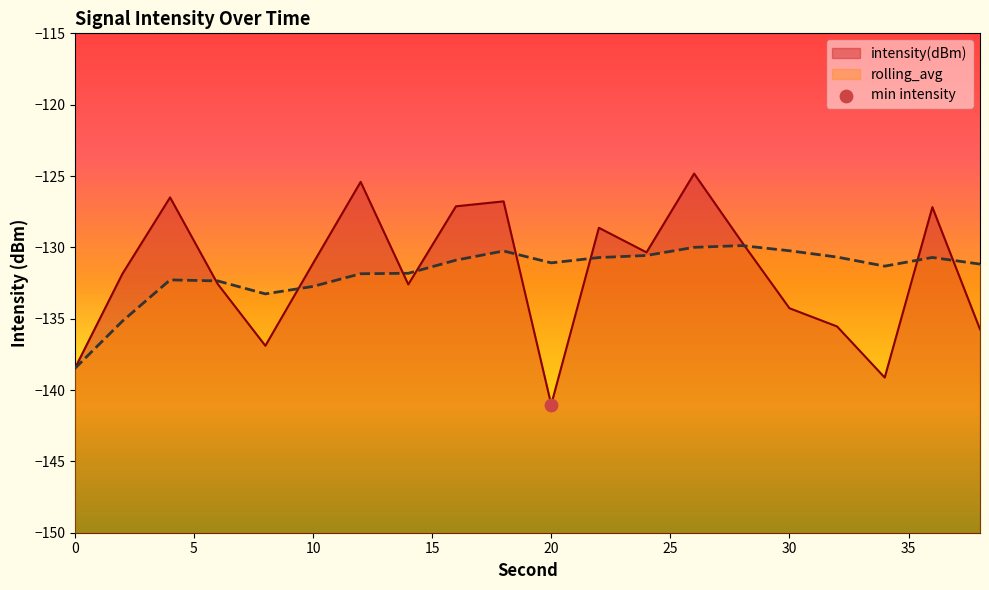

Which series has the largest Y range (max minus min)?

intensity(dBm)